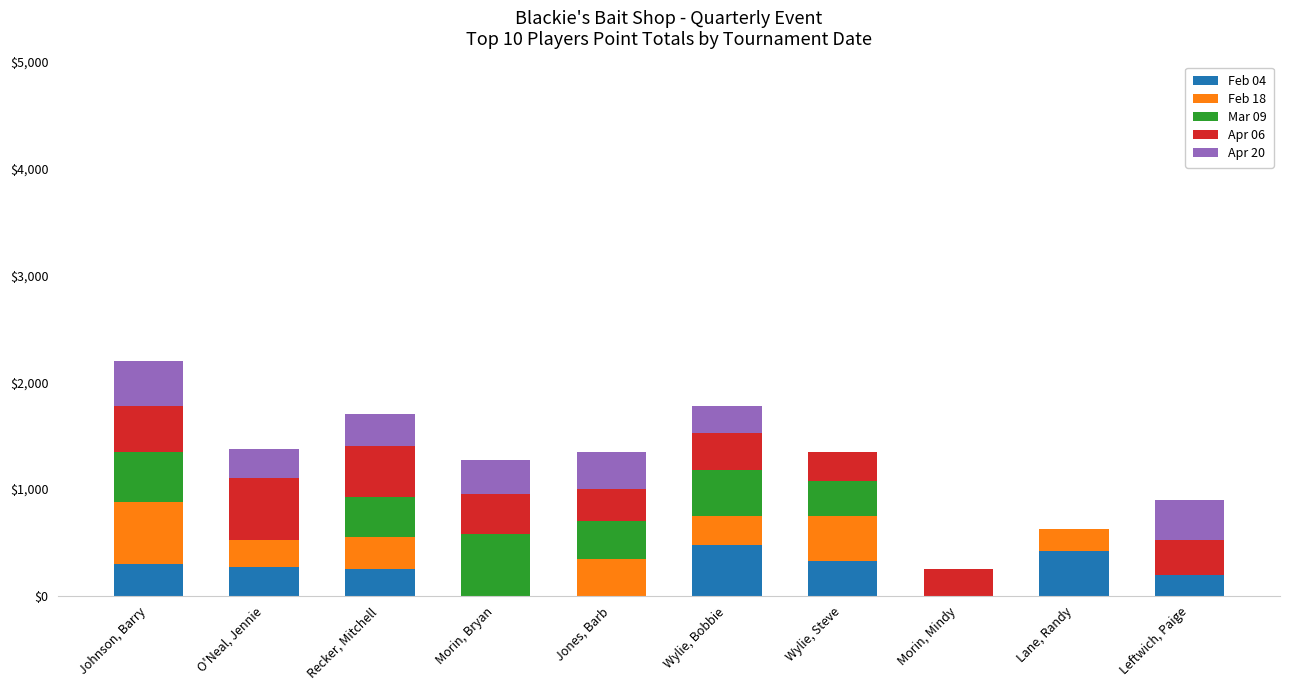

Are the bars grouped side by side (vs. stacked)?

No